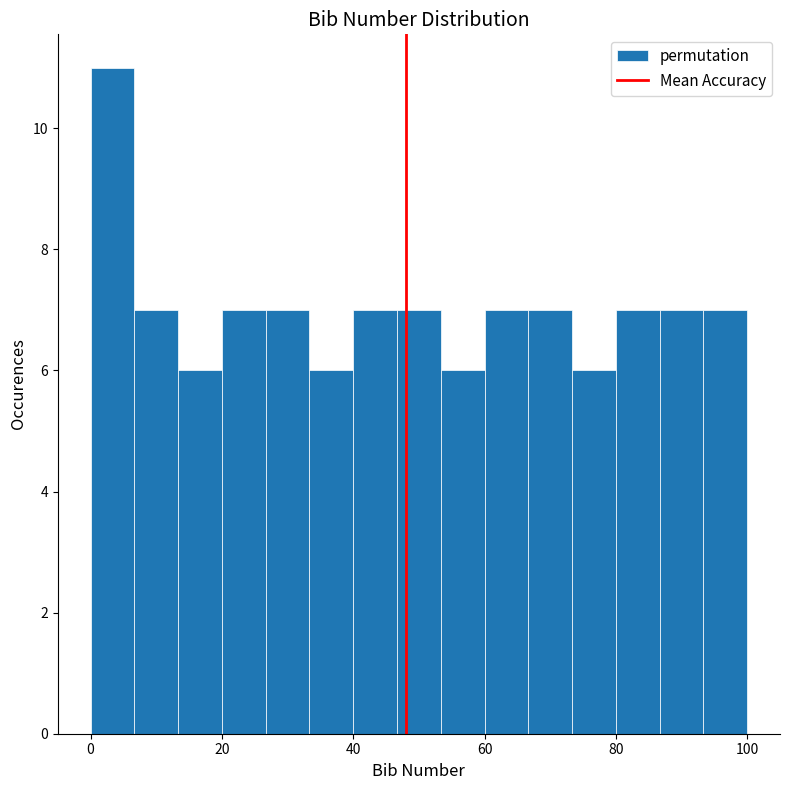

Read against the x-axis, roughly where is the centre of the tallest bar?

4